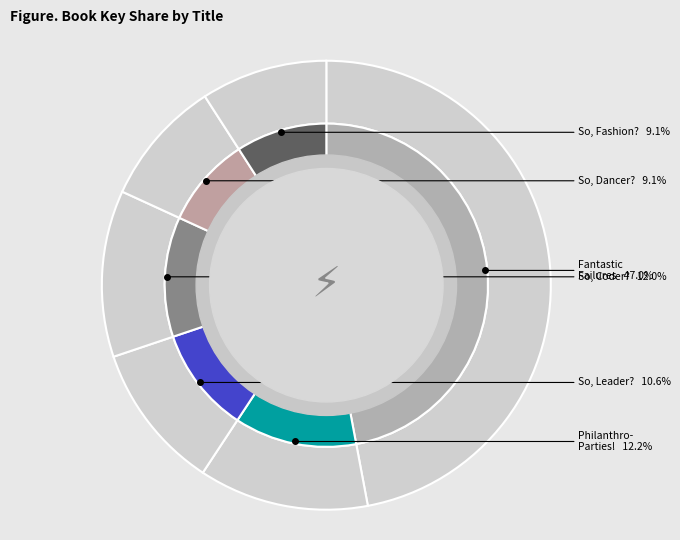

What percentage do So, You Want to Be a Dancer? and So, You Want to Be a Leader? together represent?

19.6%